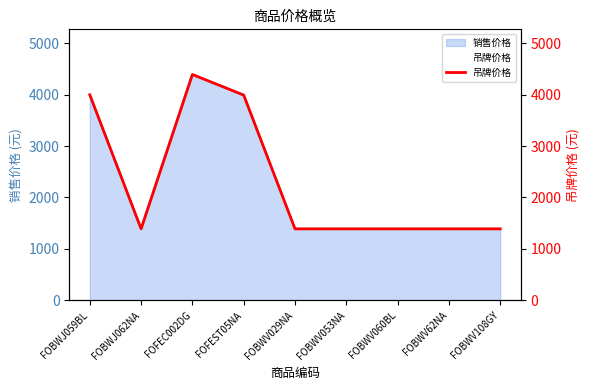

What is the average value?

2302